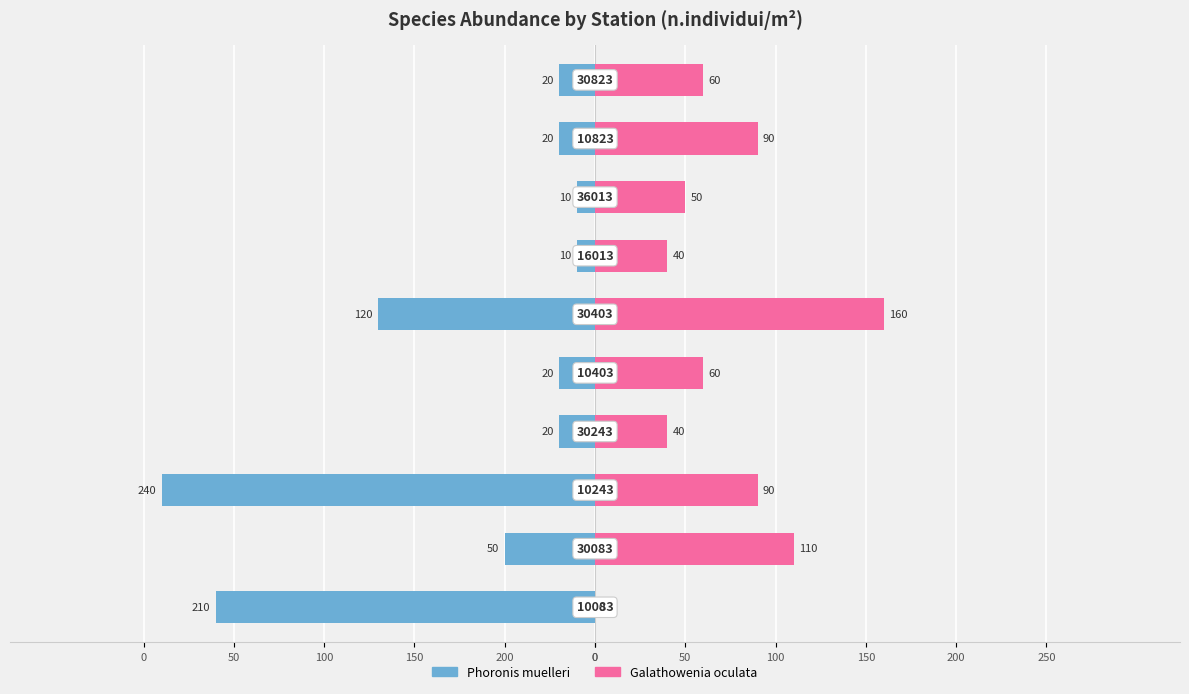

What are all the series names shown in the legend?

Phoronis muelleri, Galathowenia oculata